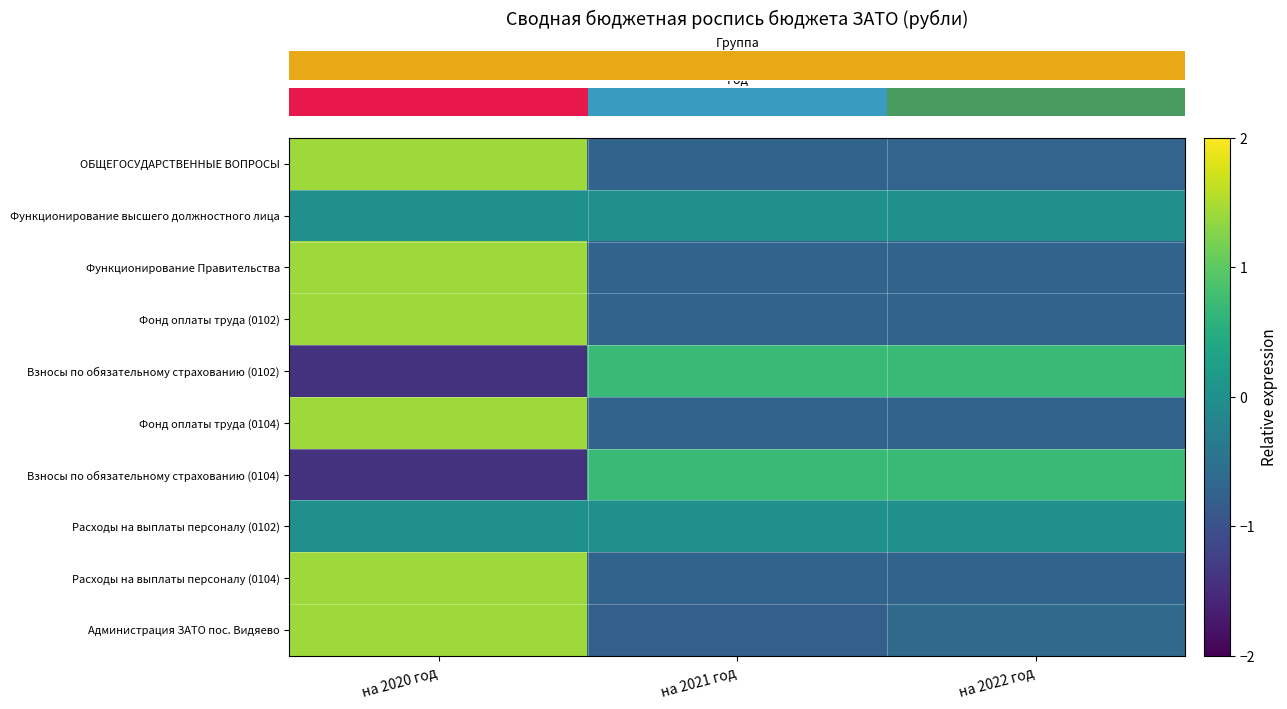

Count the number of data series in this chart.

10